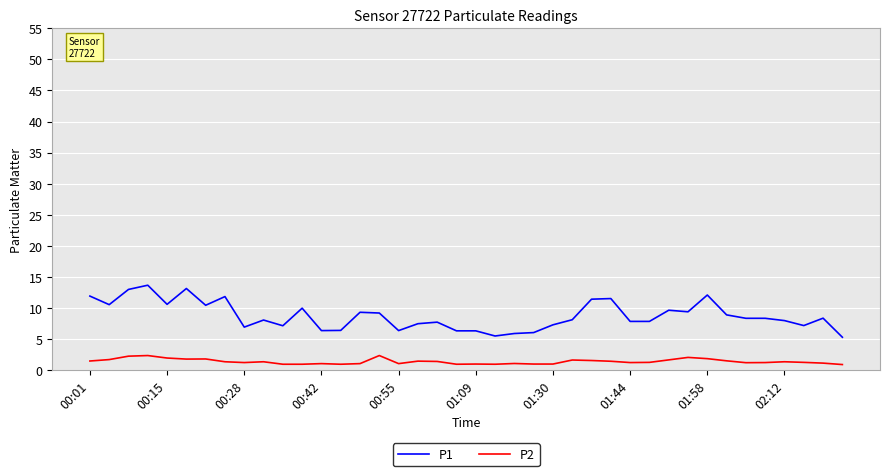

Rank the series by their maximum value, from highest to lowest.

P1, P2